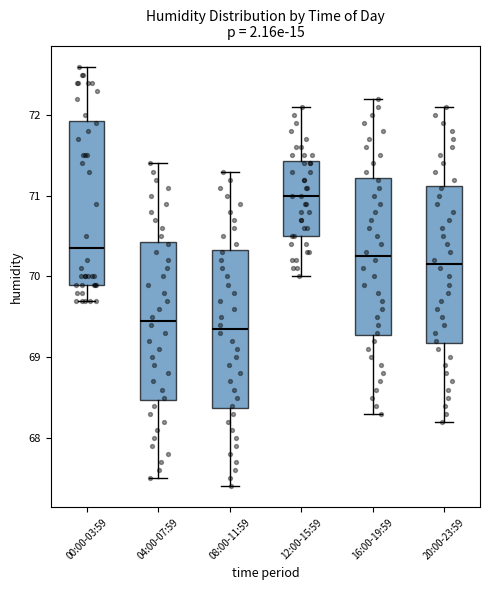

Which box has the lowest median line?

08:00-11:59